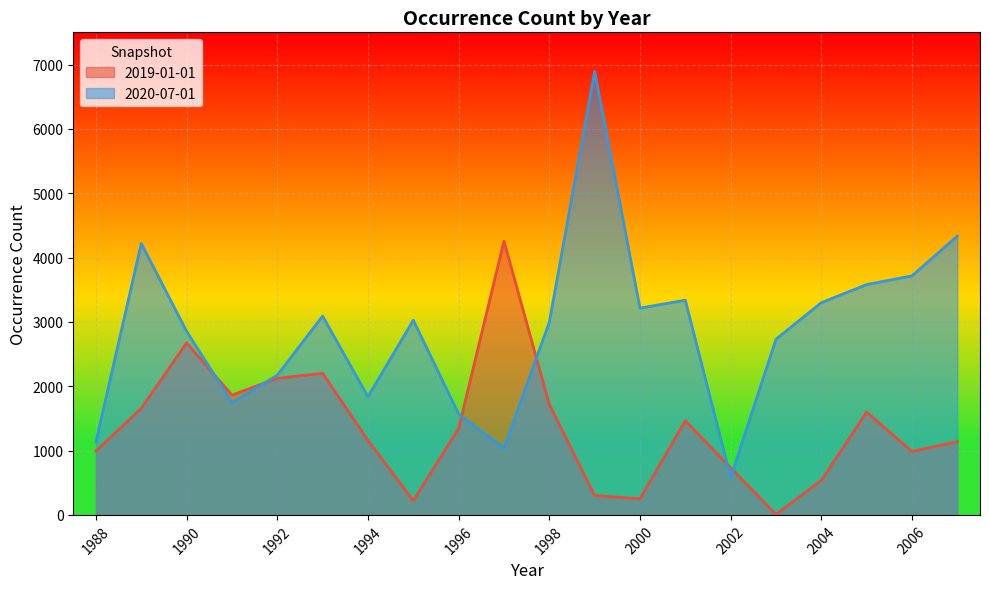

The value of 2019-01-01 at 2003 is 9. True or false?

True